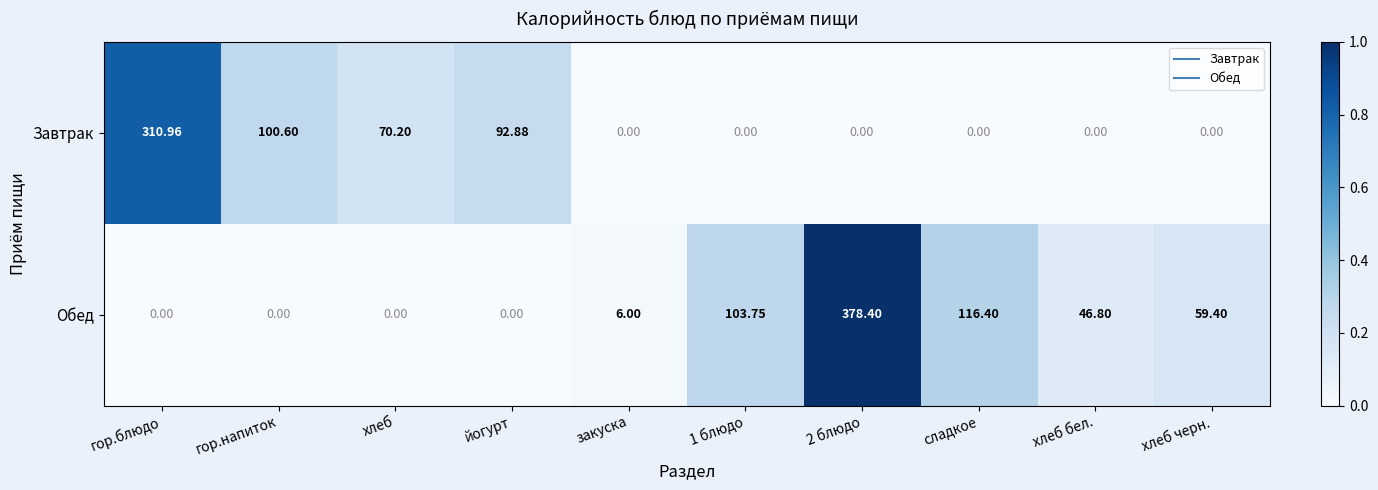

Is the value of Обед at сладкое greater than the value of Завтрак at 1 блюдо?

Yes